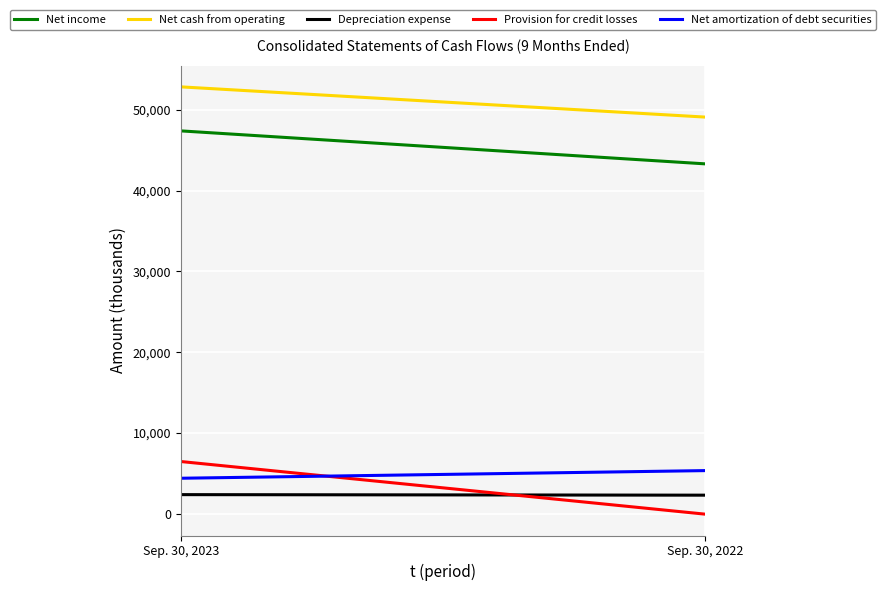

Which series has the largest total across all categories?

Net cash from operating